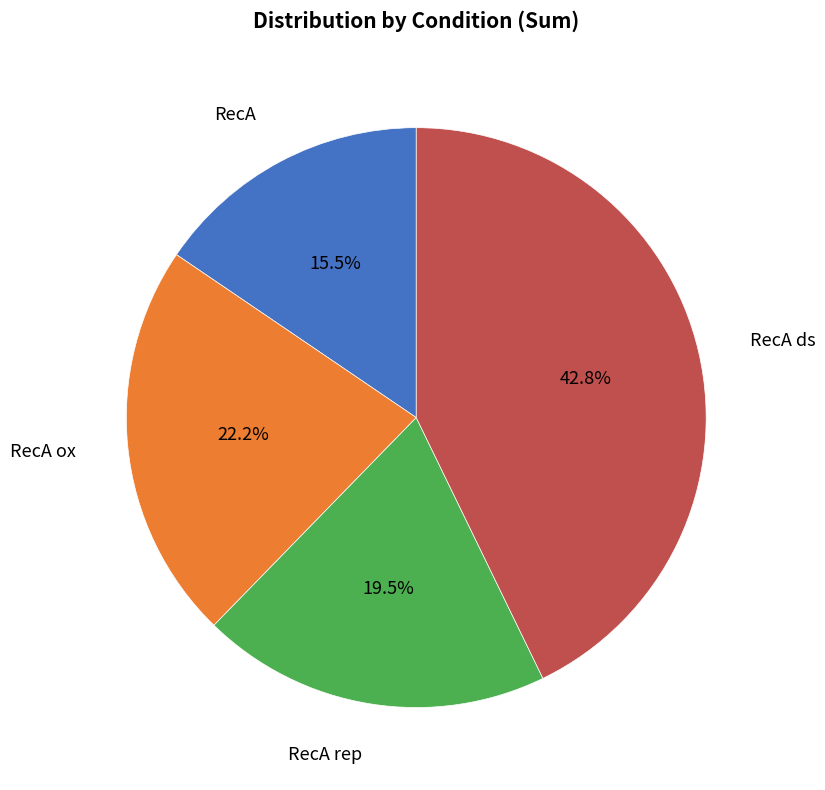

Is there any slice that represents more than half of the pie?

No